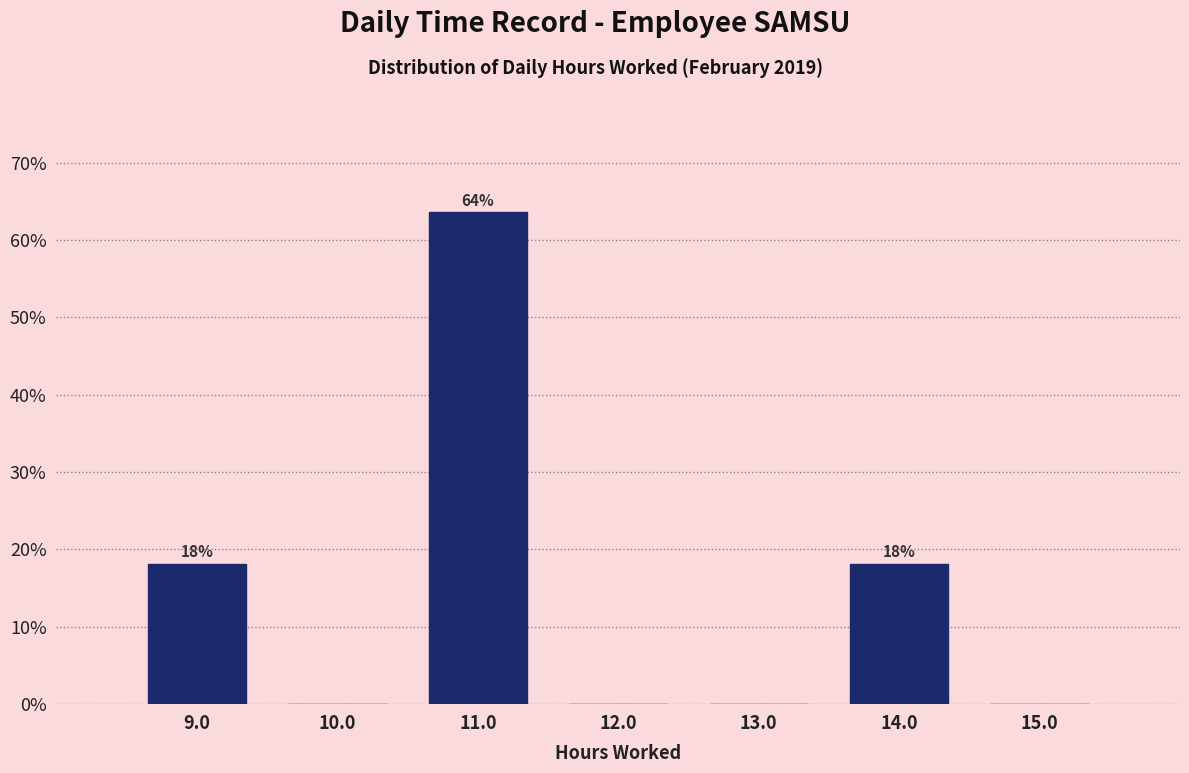

Which range on the x-axis has the tallest bar?

10.5 to 11.5